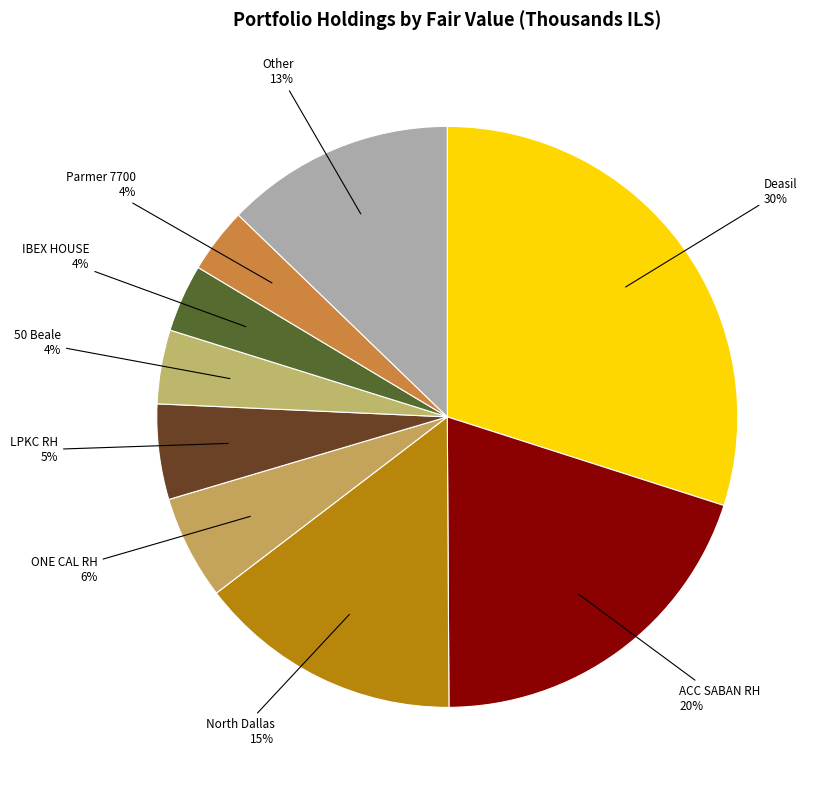

Is ONE CAL RH the majority of the pie?

No